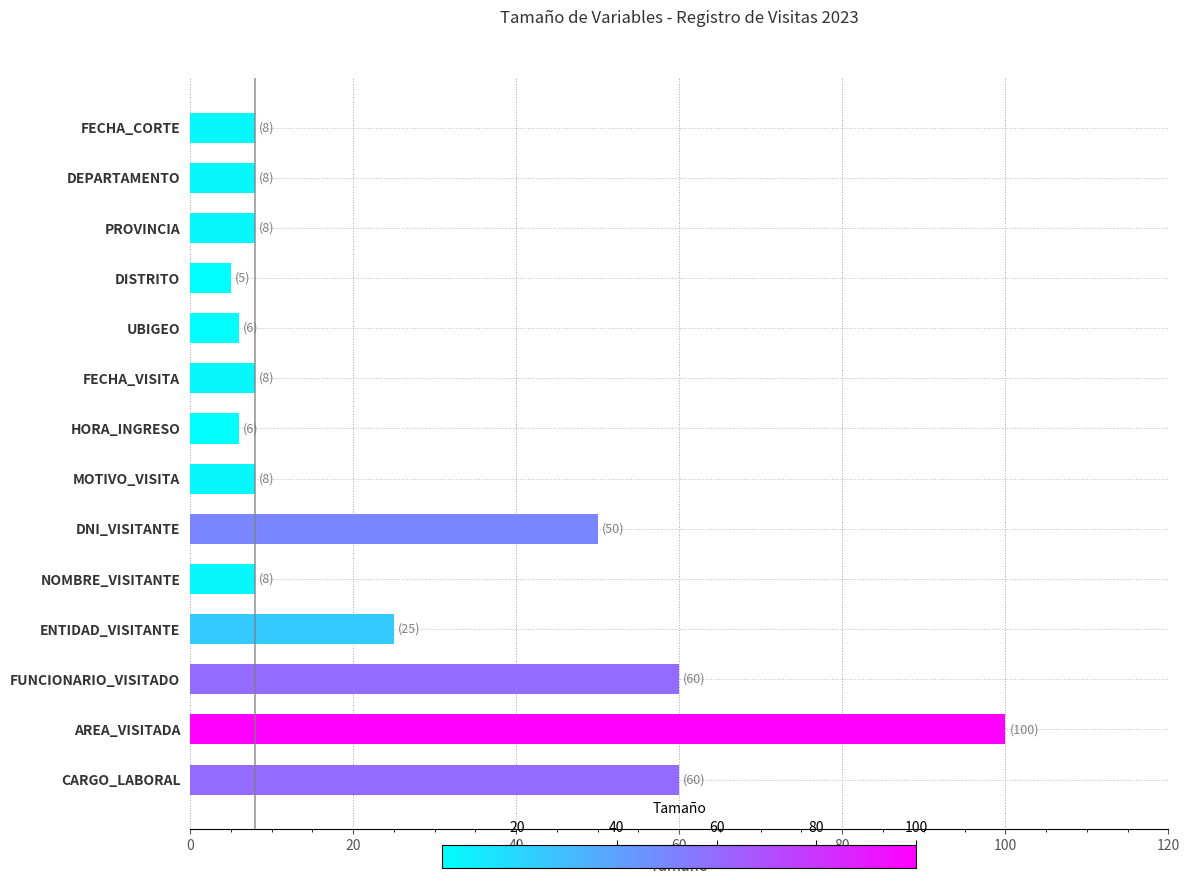

Reading bottom to top, extract all data points from this chart.

60	100	60	25	8	50	8	6	8	6	5	8	8	8